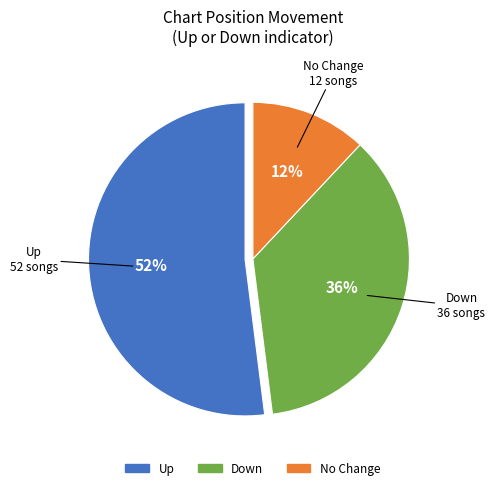

What percentage is the Down slice, to the nearest percent?

36%